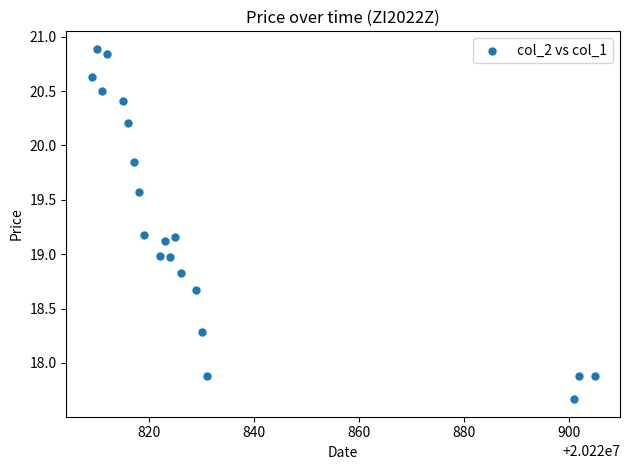

What is the range of X values (max minus min)?

96.0